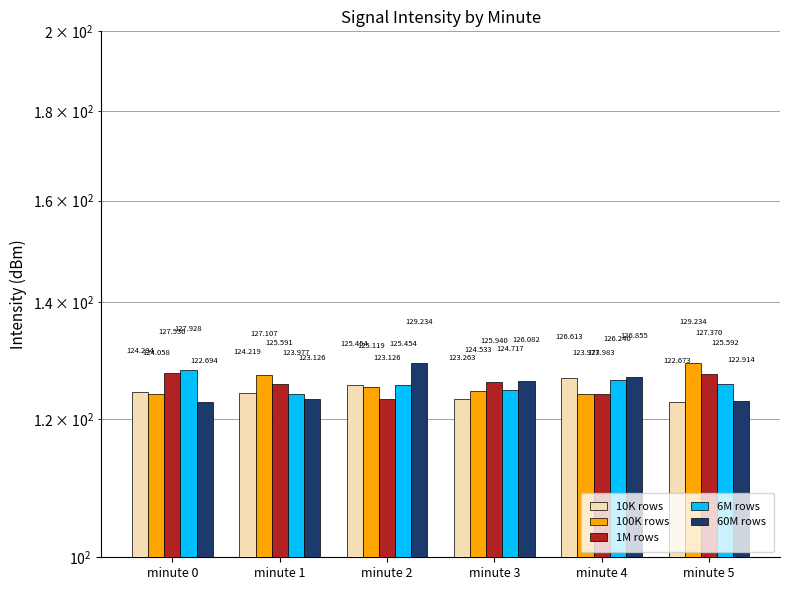

At which category is the sum across all series the highest?

minute 2